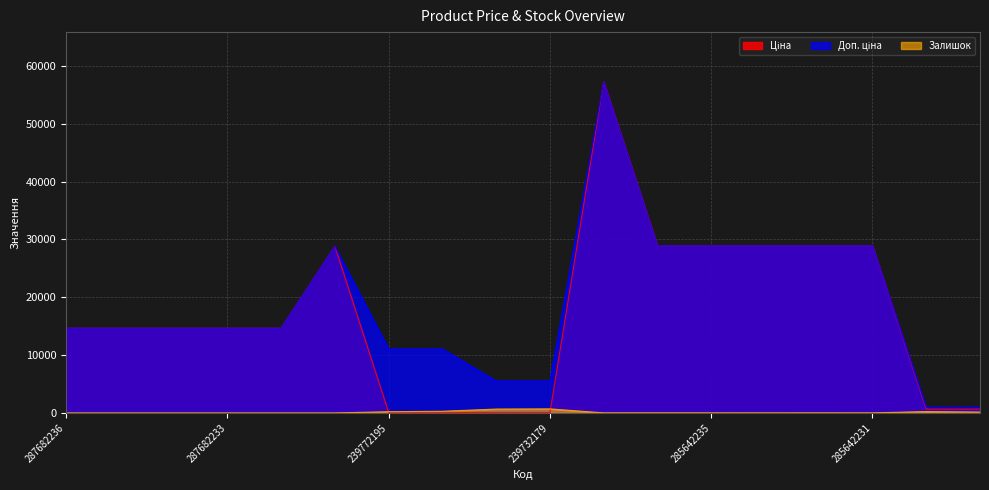

Reading left to right, what are all the values shown in this chart?

Ціна: 14649.6	14649.6	14649.6	14649.6	14649.6	28821.8	110.5	110.5	55.3	55.3	57235.5	28890.3	28890.3	28890.3	28890.3	28890.3	672.1	672.1
Доп. ціна: 14649.6	14649.6	14649.6	14649.6	14649.6	28821.8	11055.0	11055.0	5528.0	5528.0	57235.5	28890.3	28890.3	28890.3	28890.3	28890.3	992.7	992.7
Залишок: 0.0	0.0	0.0	0.0	0.0	0.0	218.0	290.0	670.0	702.0	13.0	17.0	14.0	11.0	16.0	9.0	242.0	157.0